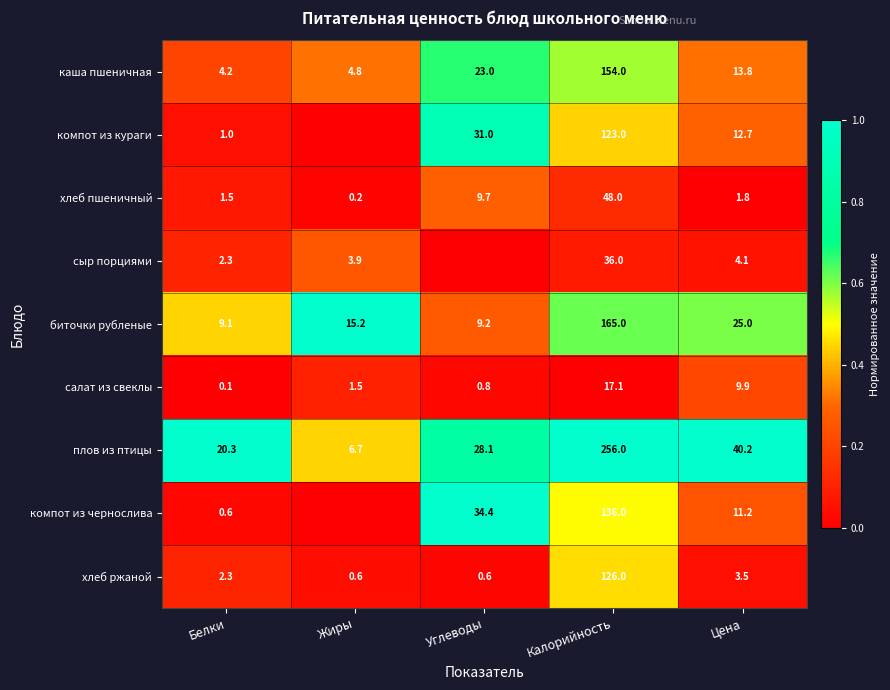

Rank the series at Цена from lowest to highest value.

хлеб пшеничный, хлеб ржаной, сыр порциями, салат из свеклы, компот из чернослива, компот из кураги, каша пшеничная, биточки рубленые, плов из птицы